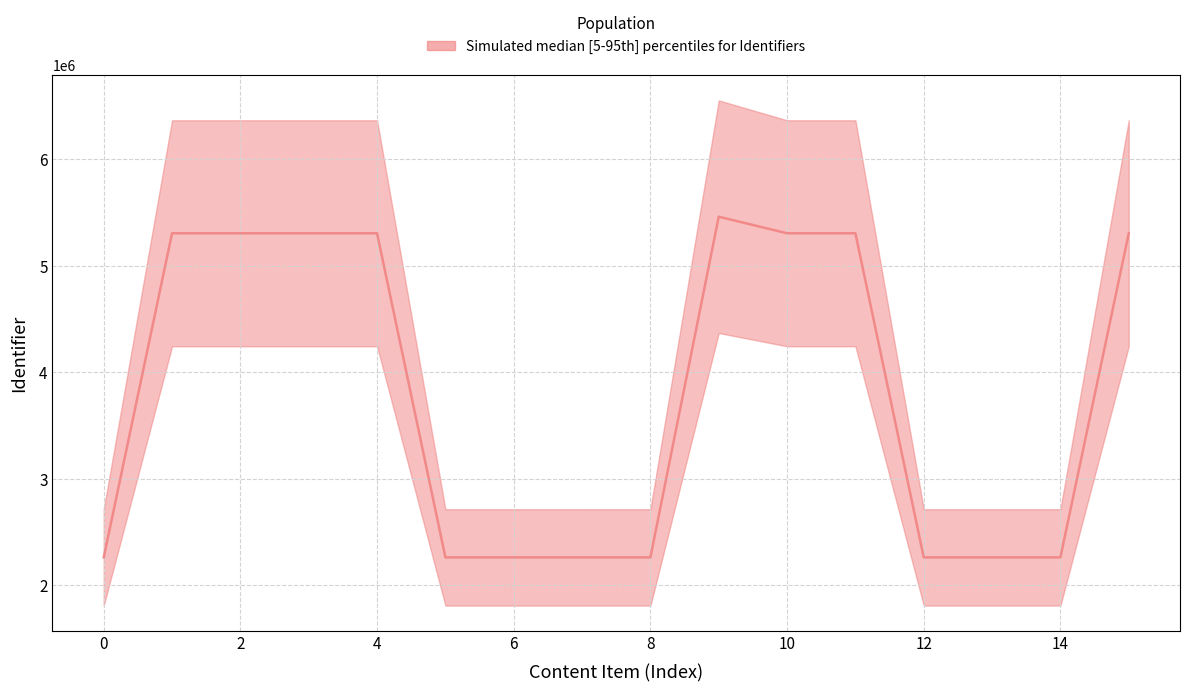

How many interior local valleys does the lower series have?

3